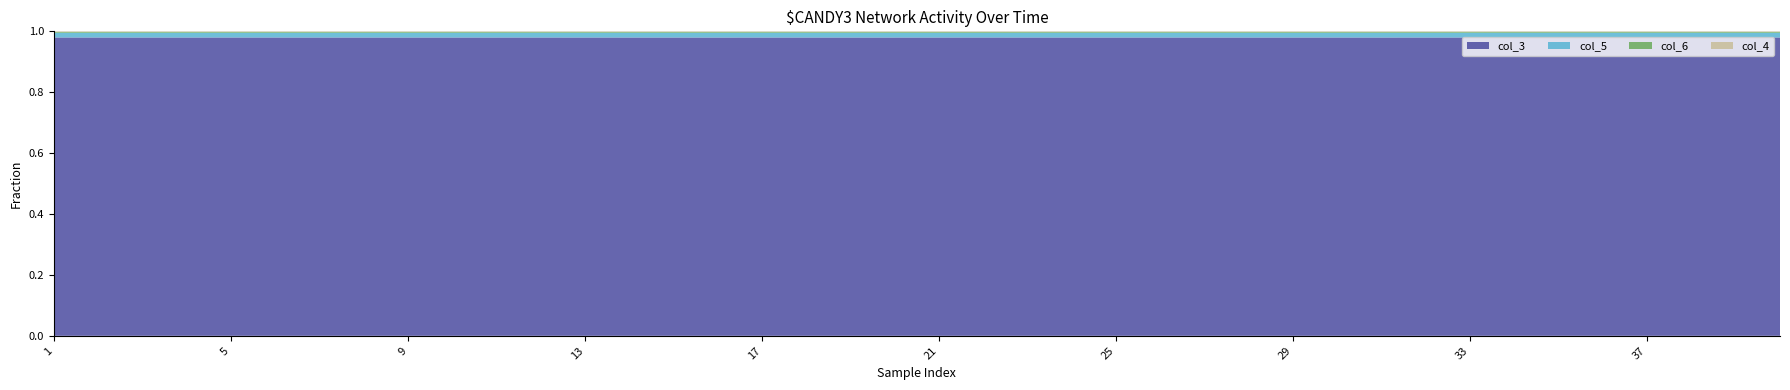

Reading left to right, transcribe all the data shown in this chart.

col_3: 1=983501	2=983512	3=983524	4=983535	5=983546	6=983558	7=983569	8=983580	9=983591	10=983603	11=983614	12=983625	13=983637	14=983648	15=983659	16=983670	17=983682	18=983693	19=983704	20=983716	21=983727	22=983738	23=983749	24=983761	25=983772	26=983783	27=983795	28=983806	29=983817	30=983828	31=983840	32=983851	33=983862	34=983874	35=983885	36=983896	37=983907	38=983919	39=983930	40=983941
col_5: 1=15491	2=15503	3=15565	4=15601	5=15494	6=15496	7=15574	8=15501	9=15582	10=15594	11=15524	12=15620	13=15609	14=15648	15=15606	16=15594	17=15612	18=15629	19=15622	20=15514	21=15455	22=15394	23=15537	24=15526	25=15623	26=15611	27=15495	28=15651	29=15463	30=15540	31=15603	32=15522	33=15608	34=15482	35=15555	36=15620	37=15518	38=15521	39=15472	40=15554
col_6: 1=2864	2=2933	3=2883	4=2933	5=2979	6=2987	7=2892	8=2986	9=2972	10=3032	11=2959	12=2884	13=2898	14=2898	15=2942	16=3001	17=3002	18=2980	19=2962	20=3000	21=2998	22=2989	23=2981	24=2961	25=2916	26=2866	27=2941	28=2851	29=2971	30=2974	31=2940	32=3006	33=2987	34=3079	35=3011	36=3003	37=3097	38=3005	39=3005	40=2997
col_4: 1=1822	2=1797	3=1779	4=1681	5=1697	6=1713	7=1783	8=1708	9=1699	10=1620	11=1714	12=1681	13=1712	14=1717	15=1713	16=1697	17=1595	18=1637	19=1667	20=1738	21=1754	22=1766	23=1690	24=1699	25=1714	26=1732	27=1747	28=1757	29=1761	30=1668	31=1733	32=1702	33=1626	34=1662	35=1659	36=1622	37=1605	38=1634	39=1717	40=1713